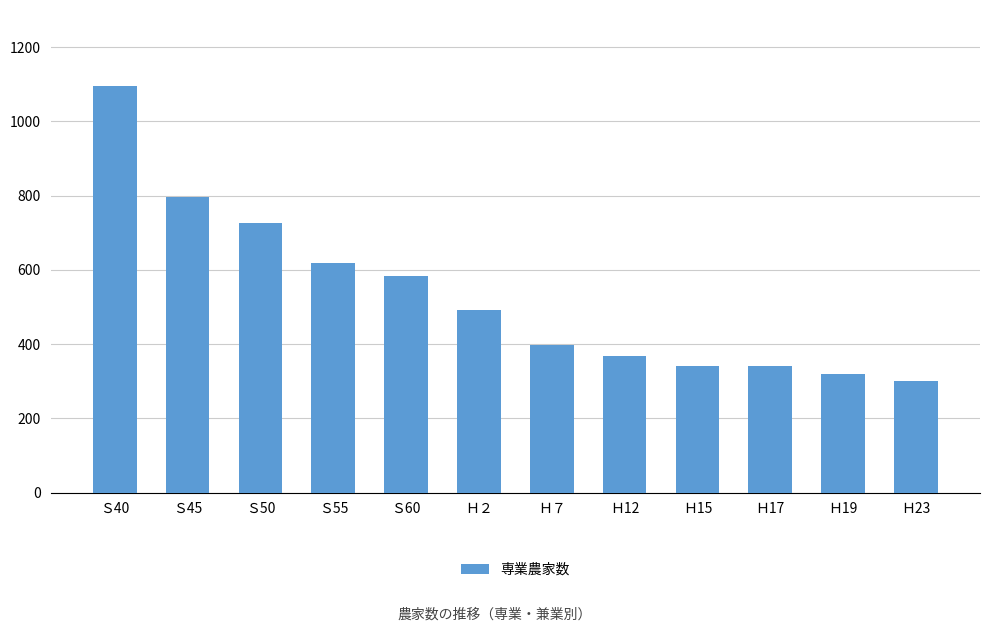

What is the difference between the second highest and second lowest values?

475